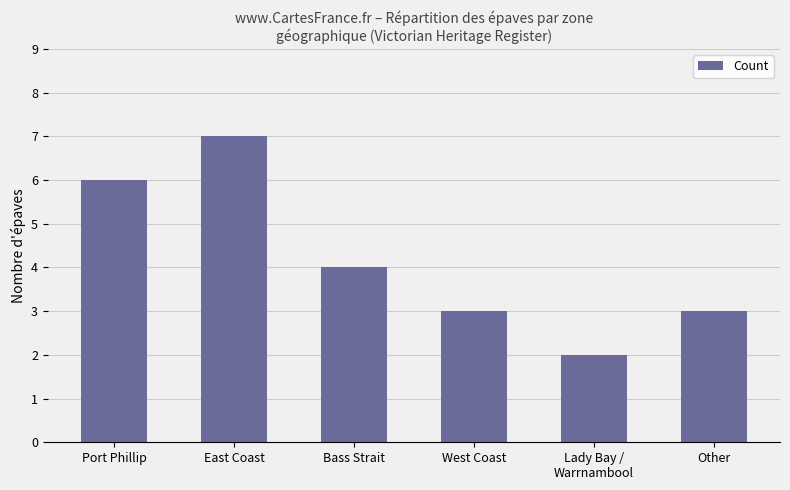

What is the value of the 2nd bar from the left?

7